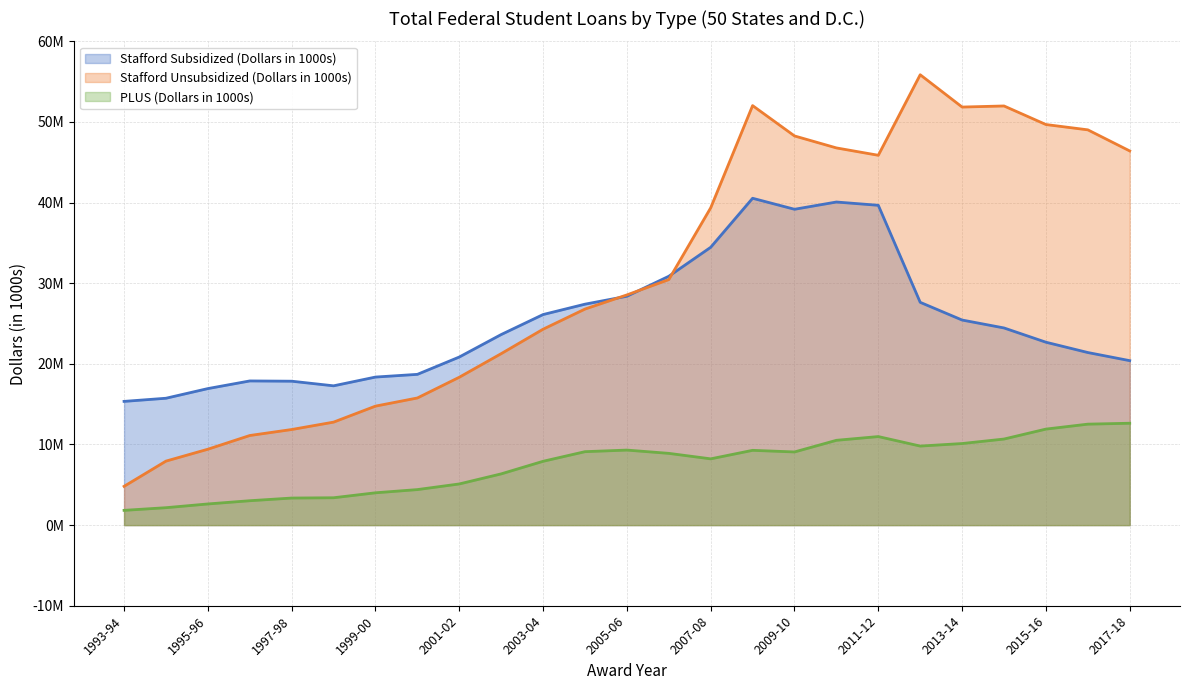

What is the sum of the Stafford Subsidized (Dollars in 1000s) values at 2010-11 and 2015-16?

62758947.5